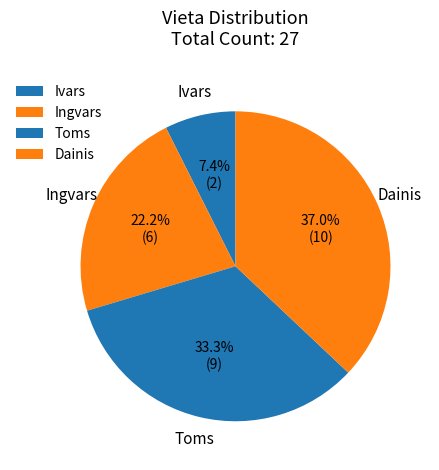

True or false: Dainis accounts for 37% of the total.

True